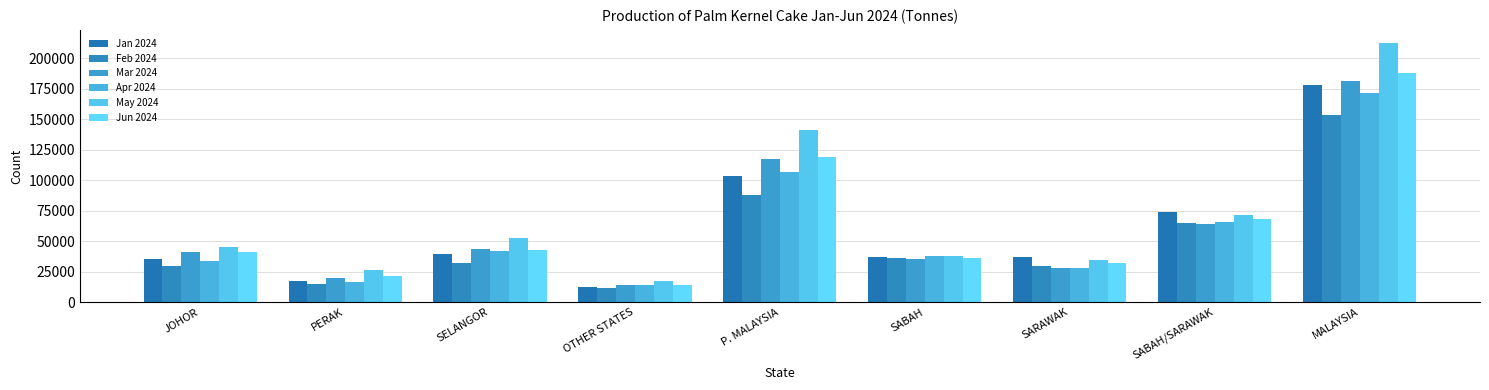

What is the highest value of the Jan 2024 series?

177825